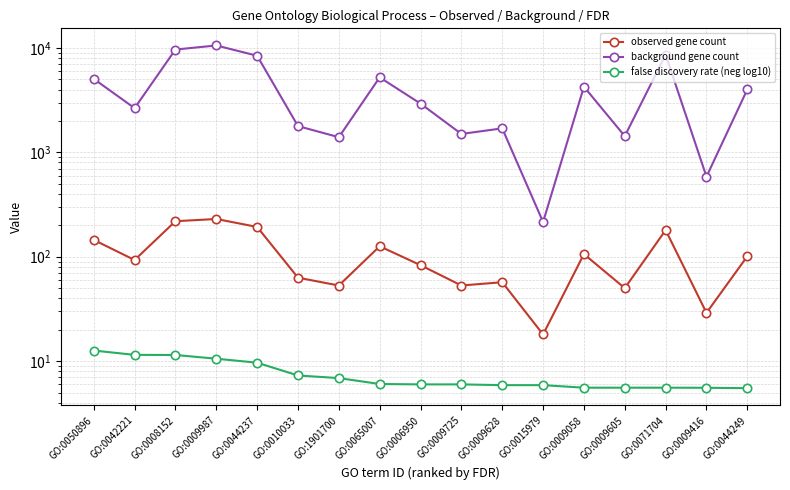

In observed gene count, how many points are lower than both neighbors (excluding endpoints)?

6